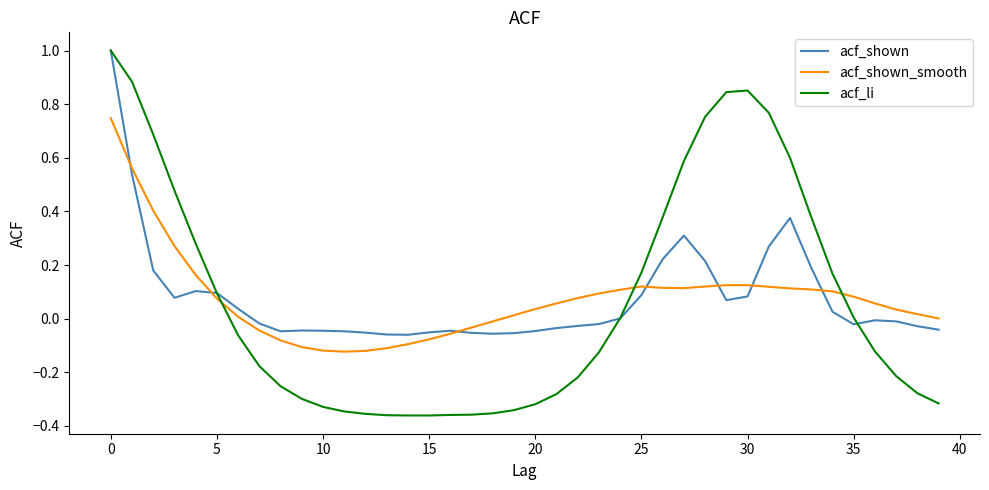

Which series has the widest spread of values?

acf_li